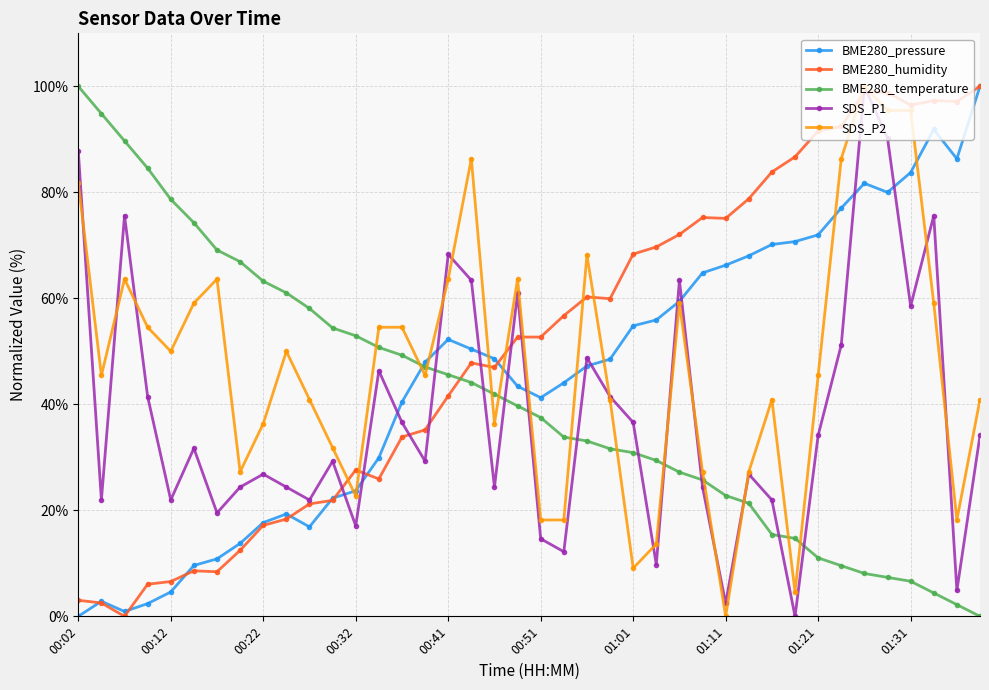

What is the value of the SDS_P1 point at the 39th from the left?

4.9